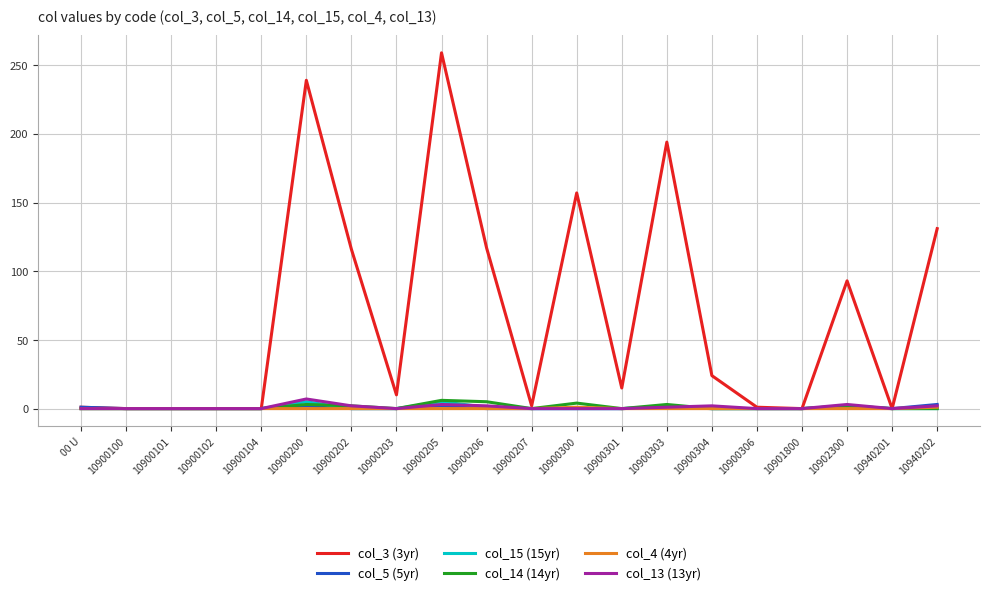

How many lines are shown in the chart?

6